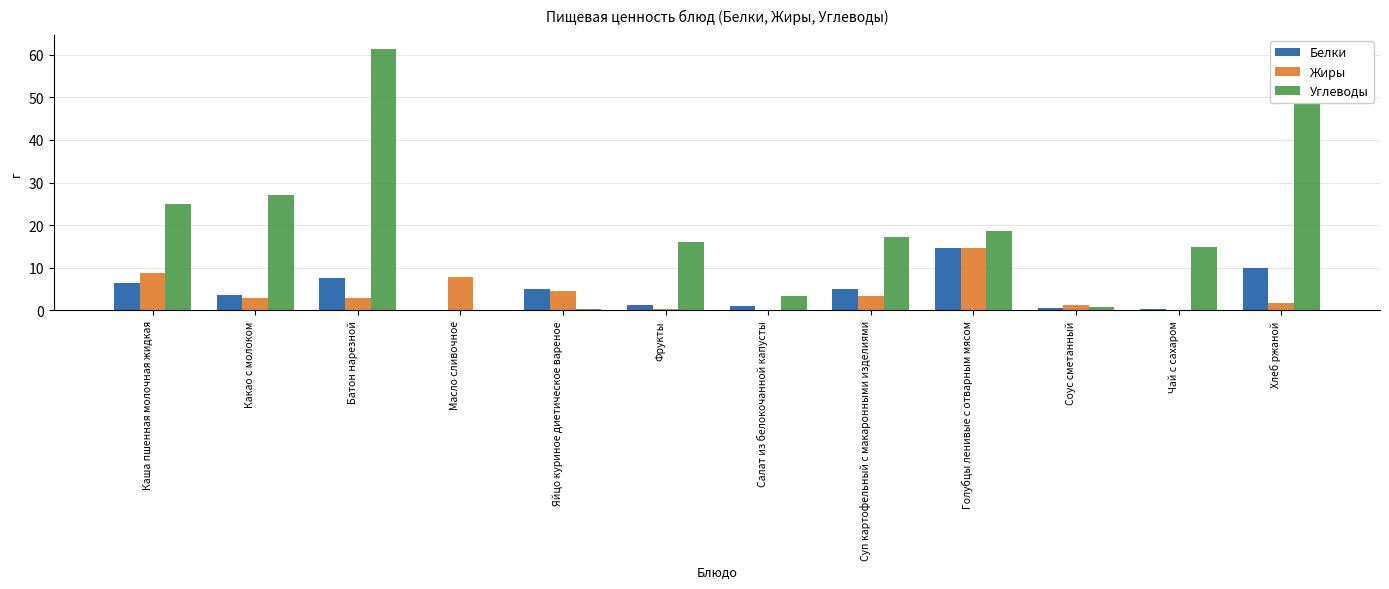

What are all the series names shown in the legend?

Белки, Жиры, Углеводы